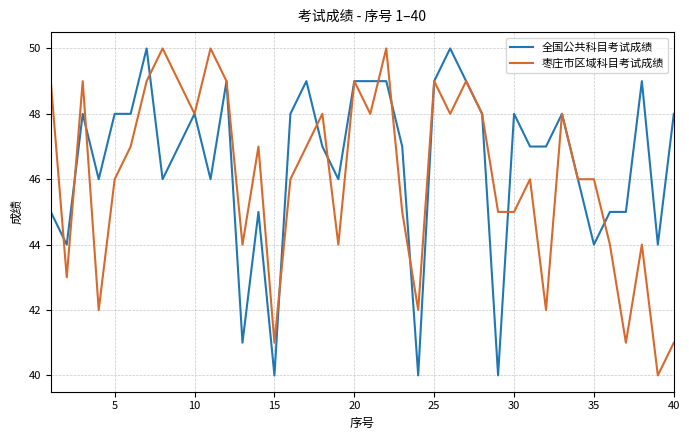

Which series has the largest total across all categories?

全国公共科目考试成绩